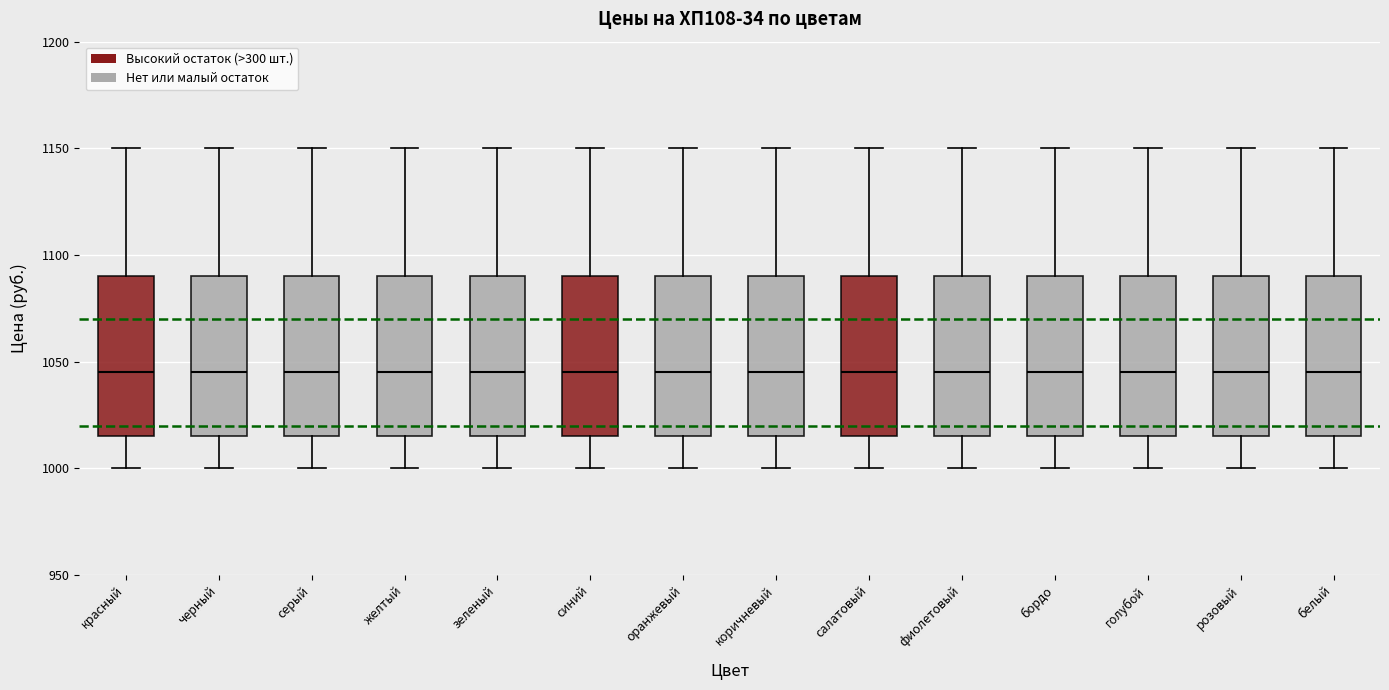

Reading left to right, transcribe this box plot: for each box, give where its median line is, the range the box spans, and where its two whiskers end, as read against the y-axis. The values are not printed on the chart, so give them approximately, as read against the axis.

красный: median 1045, box 1015 to 1090, whiskers 1000 to 1150
черный: median 1045, box 1015 to 1090, whiskers 1000 to 1150
серый: median 1045, box 1015 to 1090, whiskers 1000 to 1150
желтый: median 1045, box 1015 to 1090, whiskers 1000 to 1150
зеленый: median 1045, box 1015 to 1090, whiskers 1000 to 1150
синий: median 1045, box 1015 to 1090, whiskers 1000 to 1150
оранжевый: median 1045, box 1015 to 1090, whiskers 1000 to 1150
коричневый: median 1045, box 1015 to 1090, whiskers 1000 to 1150
салатовый: median 1045, box 1015 to 1090, whiskers 1000 to 1150
фиолетовый: median 1045, box 1015 to 1090, whiskers 1000 to 1150
бордо: median 1045, box 1015 to 1090, whiskers 1000 to 1150
голубой: median 1045, box 1015 to 1090, whiskers 1000 to 1150
розовый: median 1045, box 1015 to 1090, whiskers 1000 to 1150
белый: median 1045, box 1015 to 1090, whiskers 1000 to 1150